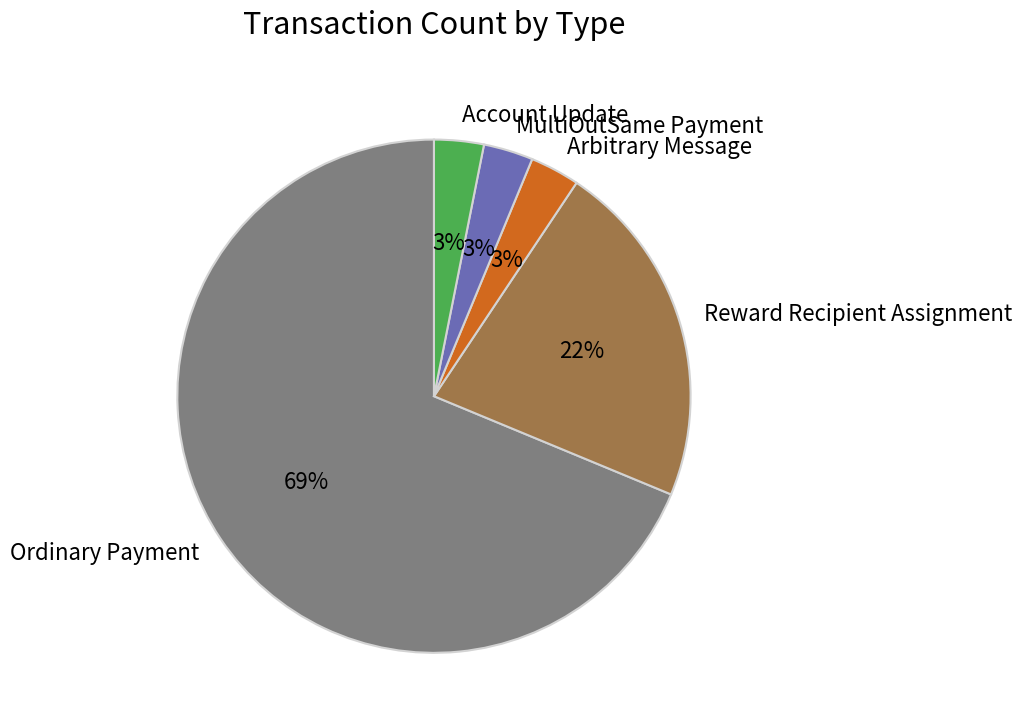

Does Ordinary Payment account for over 50% of the chart?

Yes